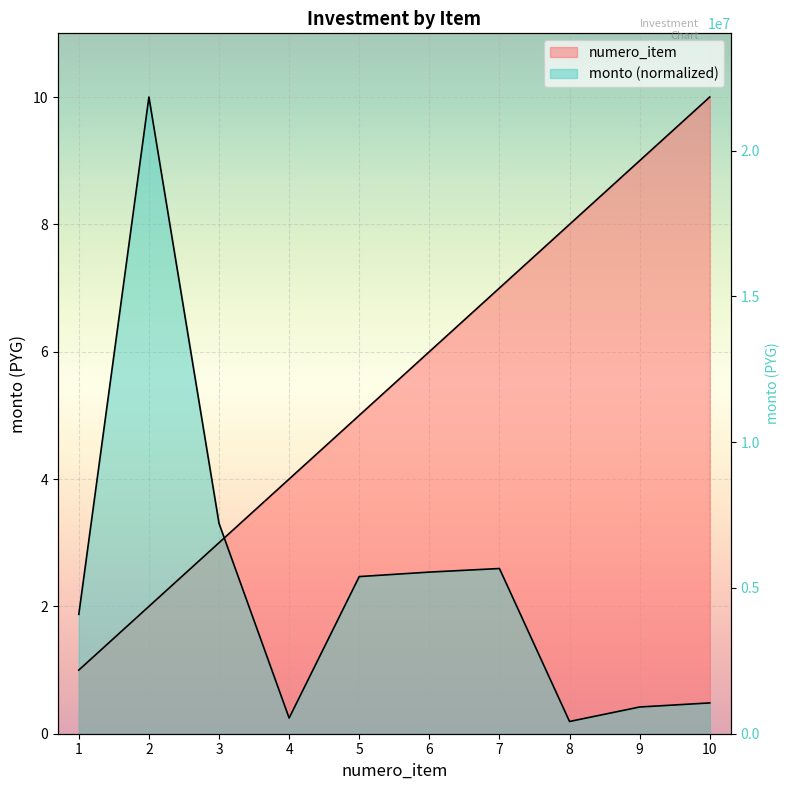

How many series are shown in this chart?

2